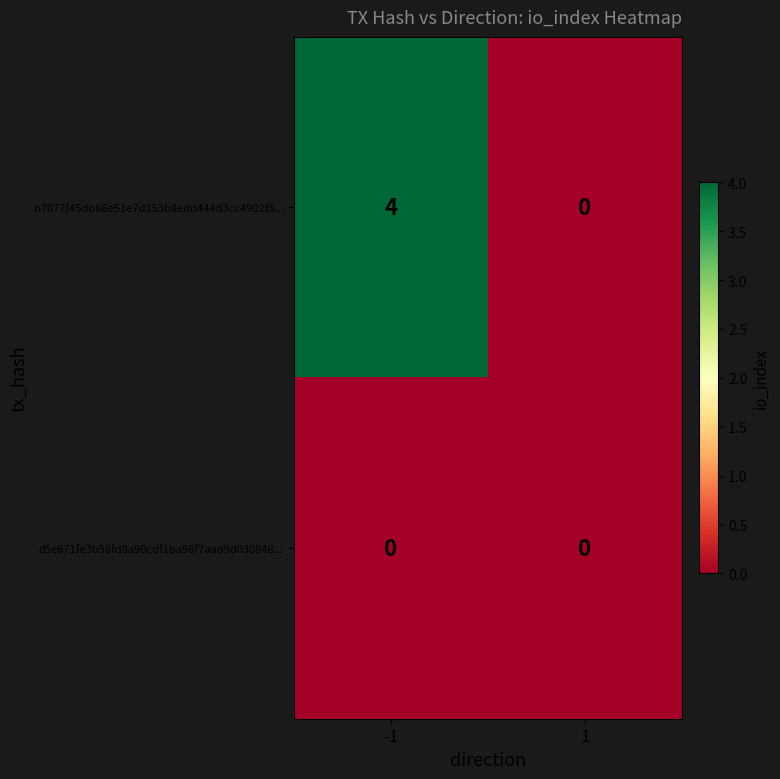

At -1, list the series in order from largest to smallest.

b7077f45db66e51e7d153b8edd444d3cc4902f5..., d5e671fe3b58fd8a90cdf1ba98f7aad9d030848...